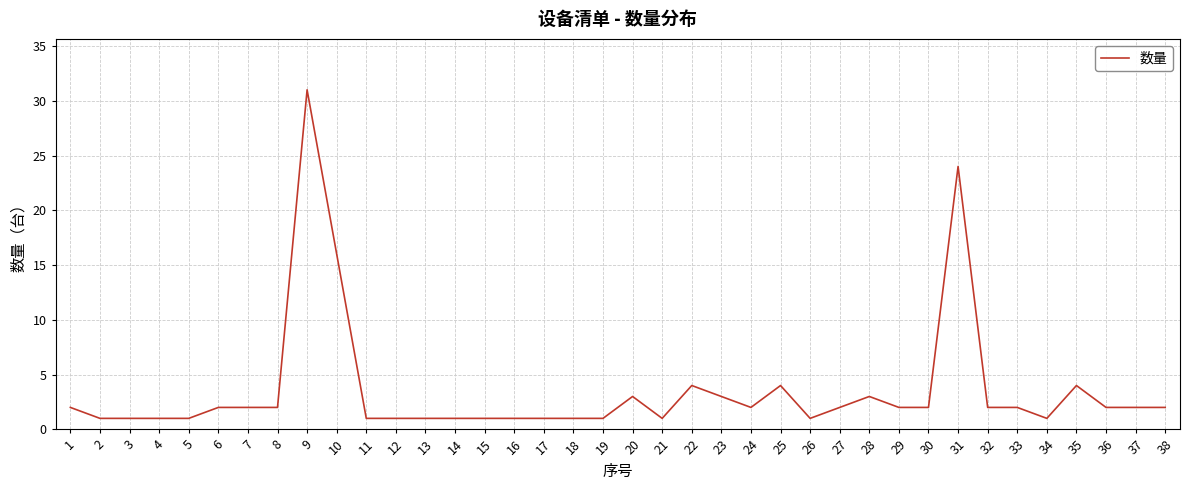

What is the ratio of the value at 10 to the value at 37?

8.0